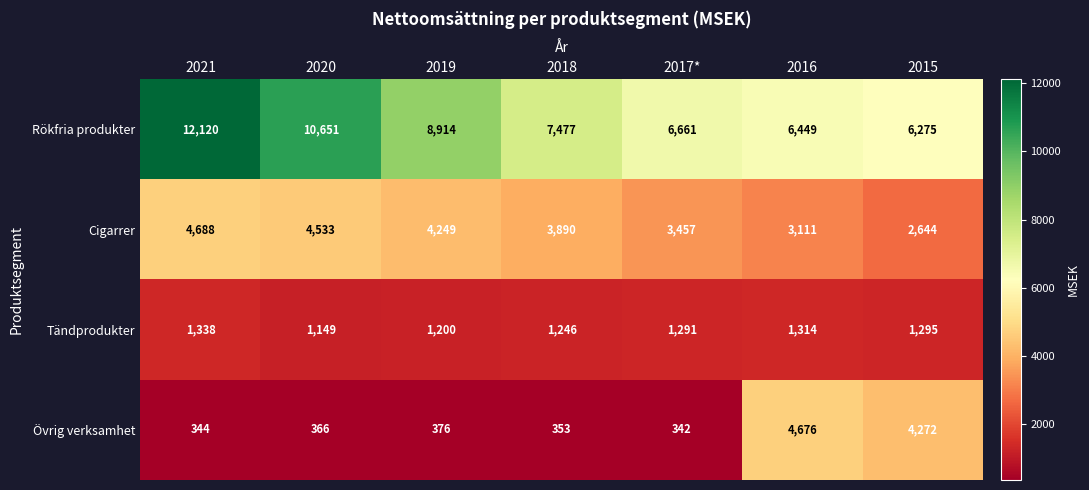

The Rökfria produkter series shows 6449 at 2016. True or false?

True